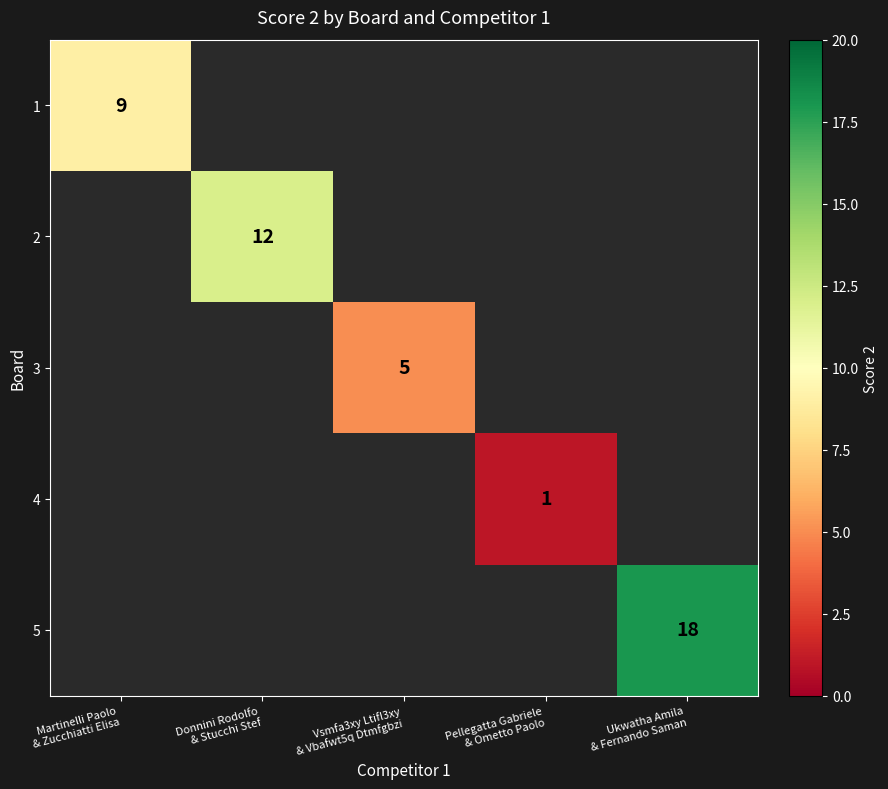

Which category has the highest value across all series?

Ukwatha Amila
& Fernando Saman